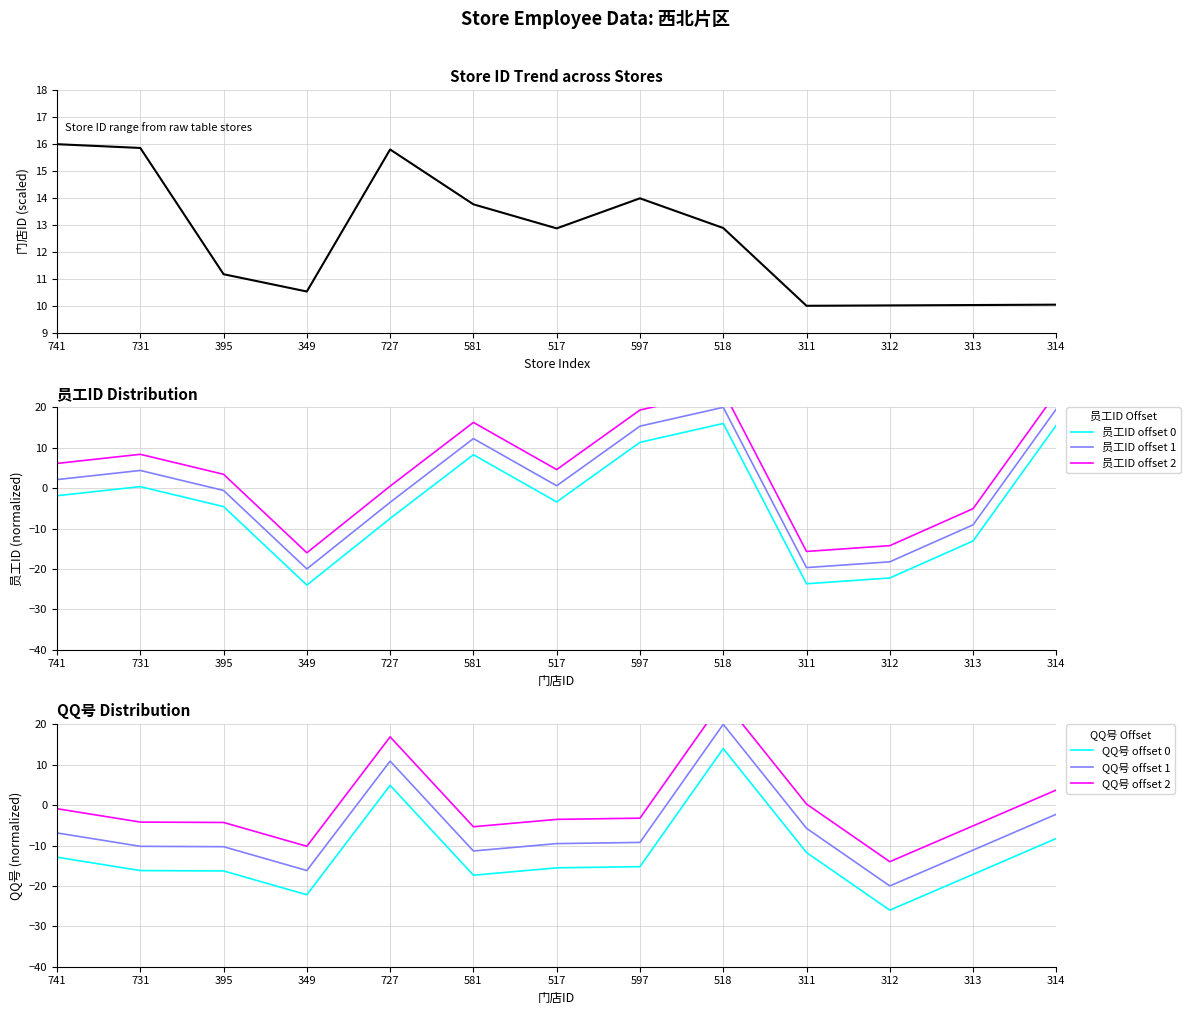

Between 581 and 313, which series saw the biggest shift?

员工ID